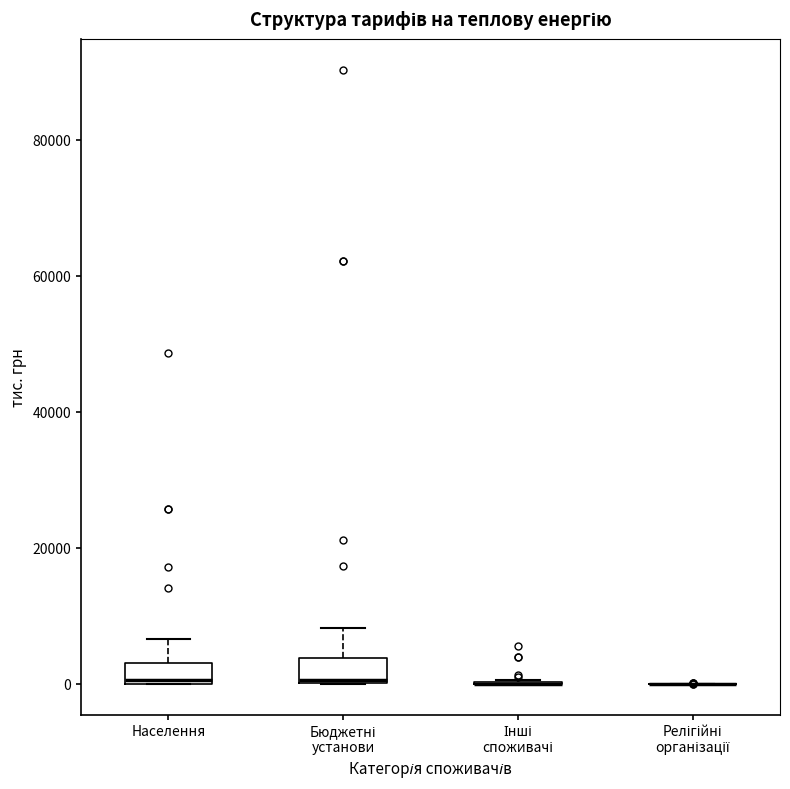

Reading left to right, transcribe this box plot: for each box, give where its median line is, the range the box spans, and where its two whiskers end, as read against the y-axis. The values are not printed on the chart, so give them approximately, as read against the axis.

Населення: median 0, box 0 to 4000, whiskers 0 to 6000
Бюджетні установи: median 0, box 0 to 4000, whiskers 0 to 8000
Інші споживачі: box collapsed to a line at 0, whiskers 0 to 0
Релігійні організації: box collapsed to a line at 0, whiskers 0 to 0